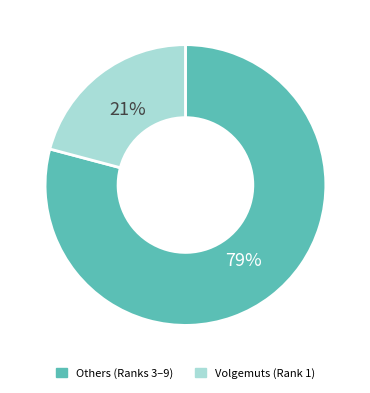

Is there any slice that represents more than half of the pie?

Yes